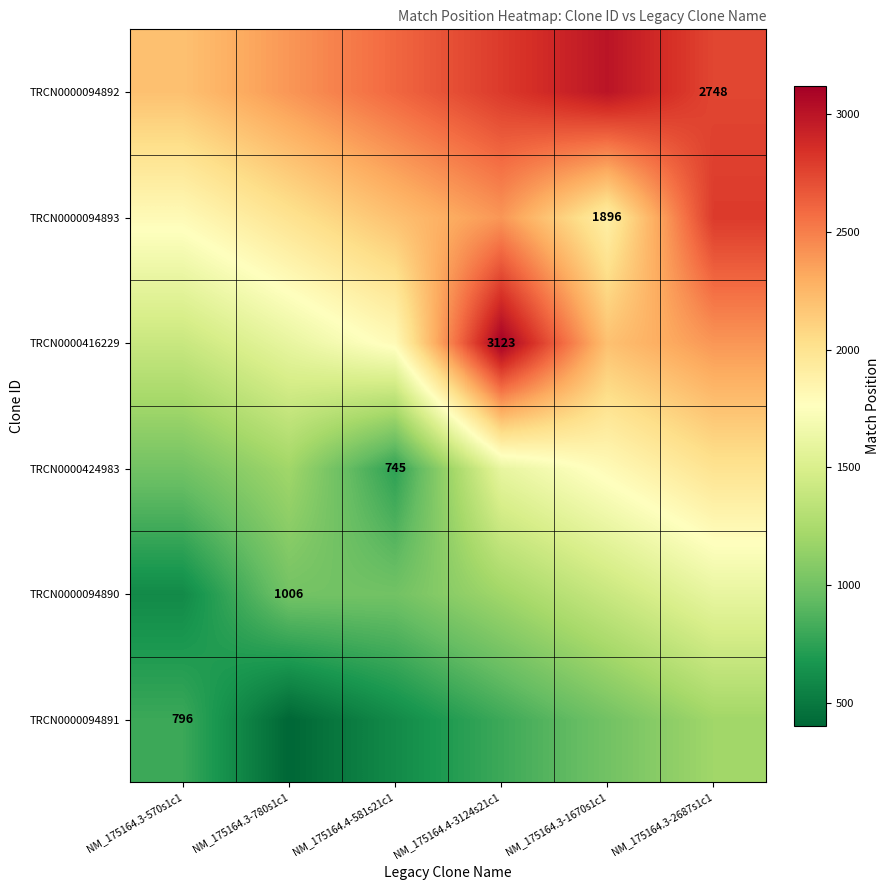

What is the total value across all series at NM_175164.3-2687s1c1?

12748